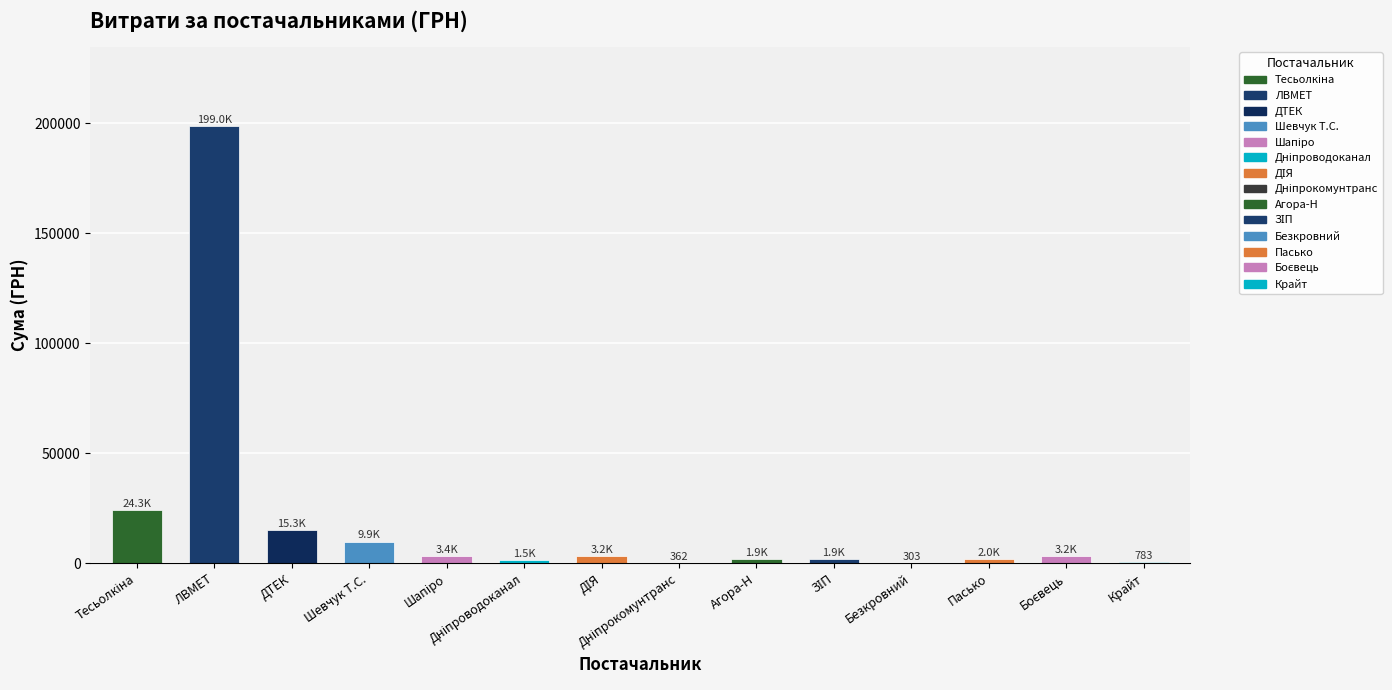

At which category does the chart reach its peak across all series?

ЛВМЕТ